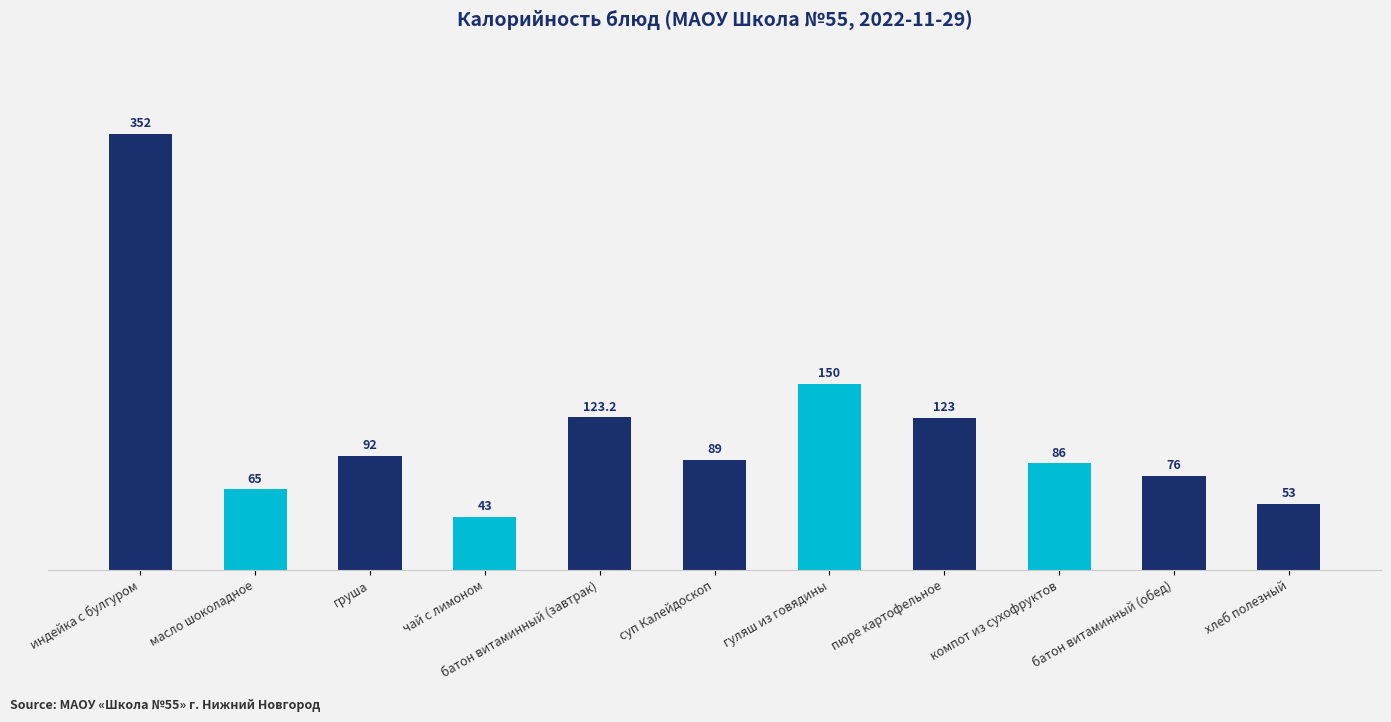

What is the difference between the maximum and minimum values?

309.0